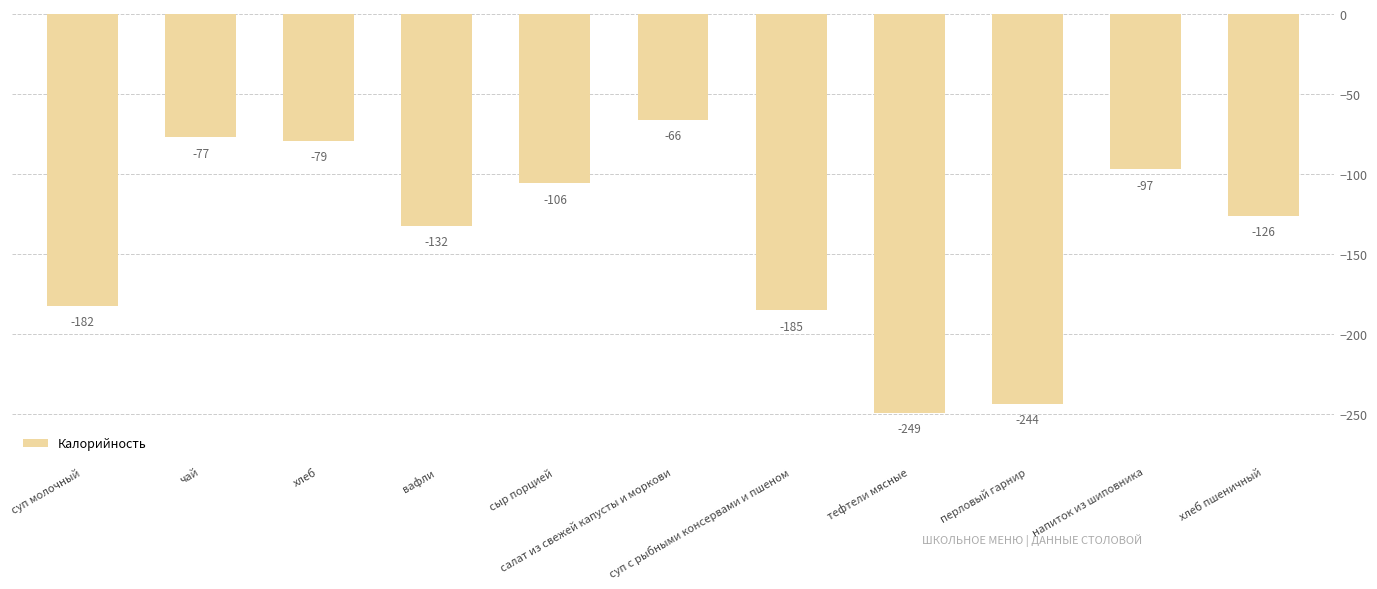

List the labels in order of value, smallest first.

тефтели мясные, перловый гарнир, суп с рыбными консервами и пшеном, суп молочный, вафли, хлеб пшеничный, сыр порцией, напиток из шиповника, хлеб, чай, салат из свежей капусты и моркови